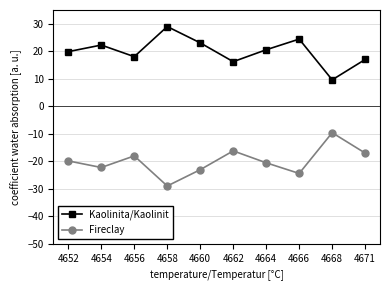

Does the chart have visible grid lines?

Yes